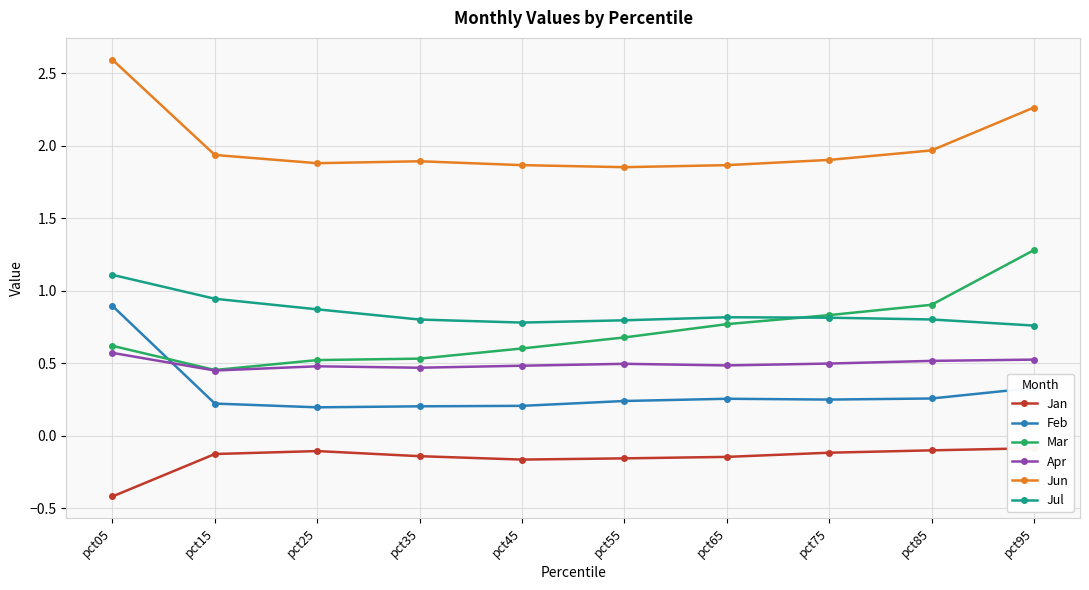

Between pct55 and pct85, which is larger?

pct85